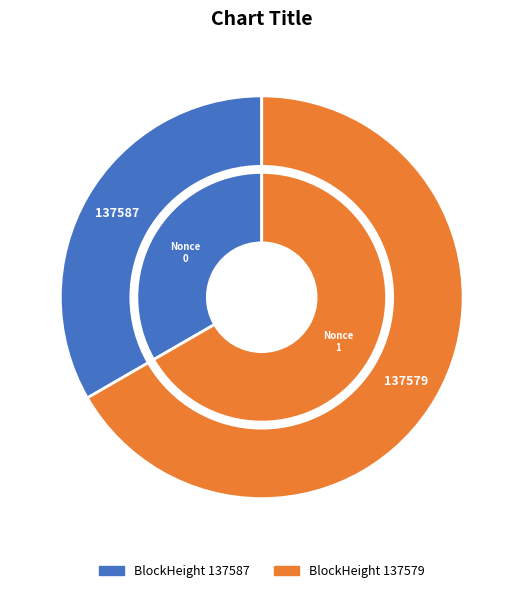

Count the number of slices in the pie.

2